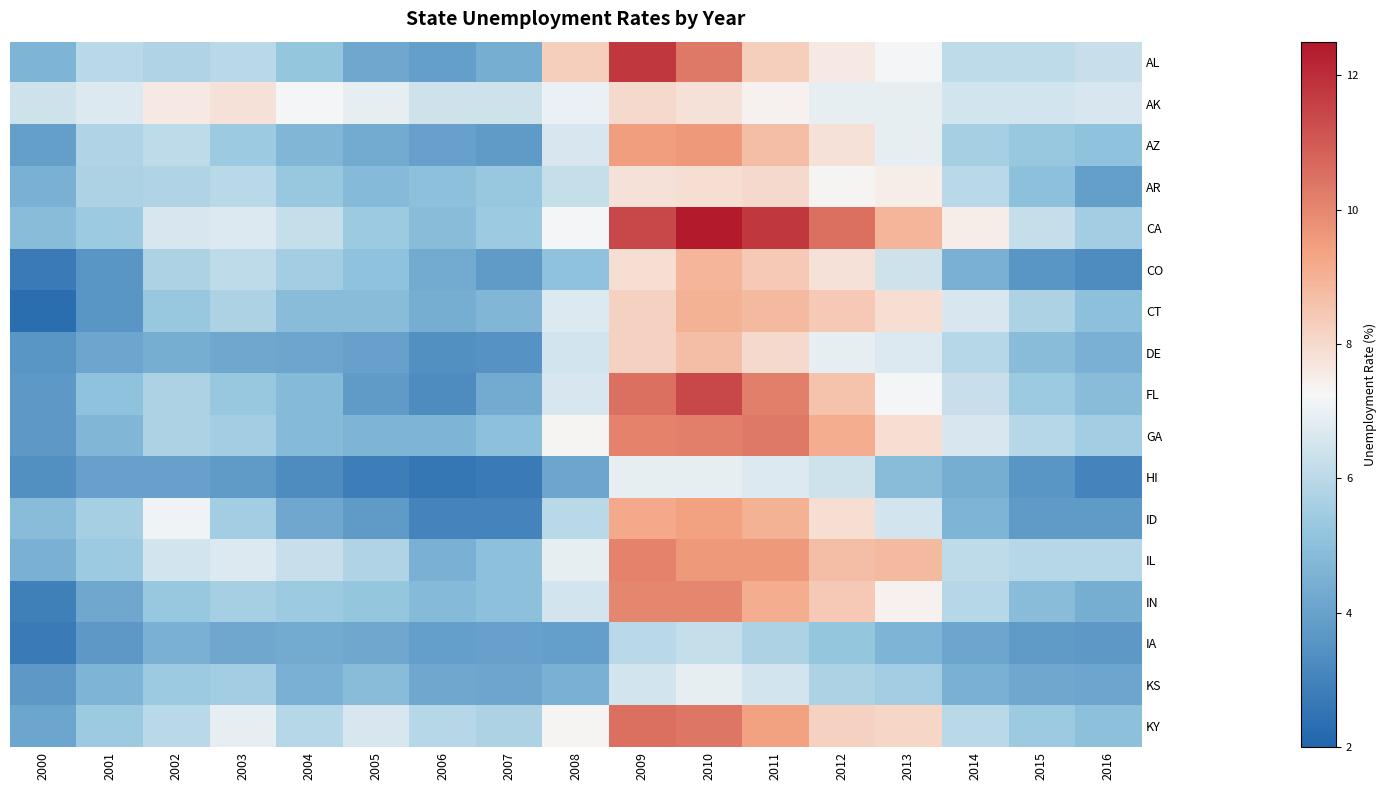

Reading right to left, transcribe all the data shown in this chart.

AL: 2016=6.3	2015=6.1	2014=6.1	2013=7.2	2012=7.6	2011=8.3	2010=10.3	2009=11.8	2008=8.3	2007=4.4	2006=3.9	2005=4.2	2004=5.2	2003=6.0	2002=5.8	2001=6.0	2000=4.6
AK: 2016=6.6	2015=6.5	2014=6.5	2013=6.9	2012=6.9	2011=7.4	2010=7.8	2009=8.0	2008=7.0	2007=6.4	2006=6.4	2005=6.9	2004=7.2	2003=7.8	2002=7.6	2001=6.7	2000=6.4
AZ: 2016=5.1	2015=5.3	2014=5.6	2013=6.9	2012=7.8	2011=8.7	2010=9.6	2009=9.5	2008=6.6	2007=3.8	2006=4.0	2005=4.3	2004=4.7	2003=5.4	2002=6.1	2001=5.8	2000=3.9
AR: 2016=3.9	2015=5.0	2014=6.0	2013=7.5	2012=7.3	2011=8.0	2010=7.9	2009=7.8	2008=6.2	2007=5.3	2006=5.0	2005=4.8	2004=5.3	2003=6.0	2002=5.8	2001=5.7	2000=4.5
CA: 2016=5.5	2015=6.2	2014=7.5	2013=8.9	2012=10.5	2011=11.8	2010=12.4	2009=11.4	2008=7.2	2007=5.4	2006=4.9	2005=5.4	2004=6.2	2003=6.7	2002=6.6	2001=5.4	2000=4.9
CO: 2016=3.3	2015=3.6	2014=4.5	2013=6.4	2012=7.8	2011=8.4	2010=8.9	2009=7.9	2008=5.1	2007=3.8	2006=4.3	2005=5.1	2004=5.5	2003=6.1	2002=5.7	2001=3.6	2000=2.7
CT: 2016=5.0	2015=5.7	2014=6.6	2013=7.9	2012=8.4	2011=8.8	2010=9.0	2009=8.2	2008=6.7	2007=4.7	2006=4.4	2005=4.9	2004=4.9	2003=5.7	2002=5.3	2001=3.6	2000=2.3
DE: 2016=4.5	2015=4.9	2014=5.9	2013=6.7	2012=6.9	2011=8.0	2010=8.7	2009=8.2	2008=6.5	2007=3.5	2006=3.4	2005=4.0	2004=4.1	2003=4.2	2002=4.4	2001=4.1	2000=3.6
FL: 2016=4.9	2015=5.4	2014=6.3	2013=7.2	2012=8.6	2011=10.2	2010=11.4	2009=10.5	2008=6.6	2007=4.3	2006=3.3	2005=3.8	2004=4.8	2003=5.3	2002=5.7	2001=5.1	2000=3.7
GA: 2016=5.5	2015=5.9	2014=6.6	2013=7.9	2012=9.1	2011=10.3	2010=10.2	2009=10.1	2008=7.3	2007=5.0	2006=4.6	2005=4.6	2004=4.8	2003=5.5	2002=5.7	2001=4.7	2000=3.7
HI: 2016=3.0	2015=3.6	2014=4.4	2013=4.9	2012=6.4	2011=6.7	2010=6.9	2009=6.9	2008=4.1	2007=2.7	2006=2.6	2005=2.8	2004=3.3	2003=3.8	2002=4.0	2001=4.0	2000=3.4
ID: 2016=3.8	2015=3.8	2014=4.6	2013=6.5	2012=7.9	2011=9.0	2010=9.4	2009=9.2	2008=6.0	2007=3.0	2006=3.0	2005=3.8	2004=4.2	2003=5.5	2002=7.1	2001=5.6	2000=4.9
IL: 2016=5.9	2015=5.9	2014=6.1	2013=8.8	2012=8.7	2011=9.6	2010=9.6	2009=10.1	2008=6.9	2007=5.0	2006=4.5	2005=5.8	2004=6.3	2003=6.7	2002=6.5	2001=5.4	2000=4.5
IN: 2016=4.4	2015=4.9	2014=5.9	2013=7.4	2012=8.4	2011=9.1	2010=10.0	2009=10.0	2008=6.5	2007=5.0	2006=4.8	2005=5.2	2004=5.4	2003=5.6	2002=5.3	2001=4.2	2000=2.9
IA: 2016=3.7	2015=3.8	2014=4.1	2013=4.6	2012=5.2	2011=5.7	2010=6.2	2009=6.0	2008=3.9	2007=4.0	2006=3.9	2005=4.2	2004=4.3	2003=4.2	2002=4.5	2001=3.7	2000=2.7
KS: 2016=4.1	2015=4.2	2014=4.5	2013=5.5	2012=5.7	2011=6.5	2010=6.9	2009=6.5	2008=4.5	2007=4.1	2006=4.2	2005=4.9	2004=4.5	2003=5.5	2002=5.4	2001=4.6	2000=3.7
KY: 2016=5.0	2015=5.4	2014=6.0	2013=8.1	2012=8.2	2011=9.4	2010=10.4	2009=10.5	2008=7.3	2007=5.7	2006=5.9	2005=6.6	2004=5.9	2003=6.9	2002=6.0	2001=5.4	2000=4.1